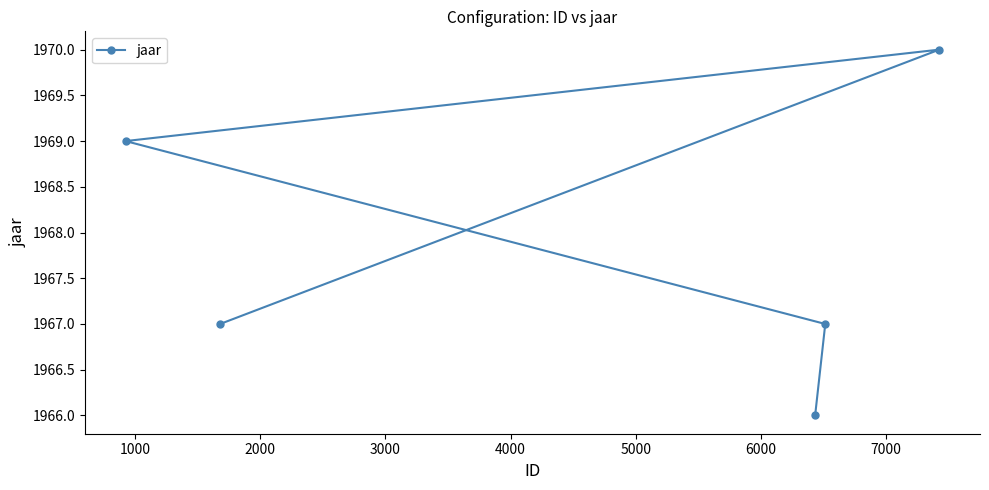

What is the difference between the maximum and minimum values?

4